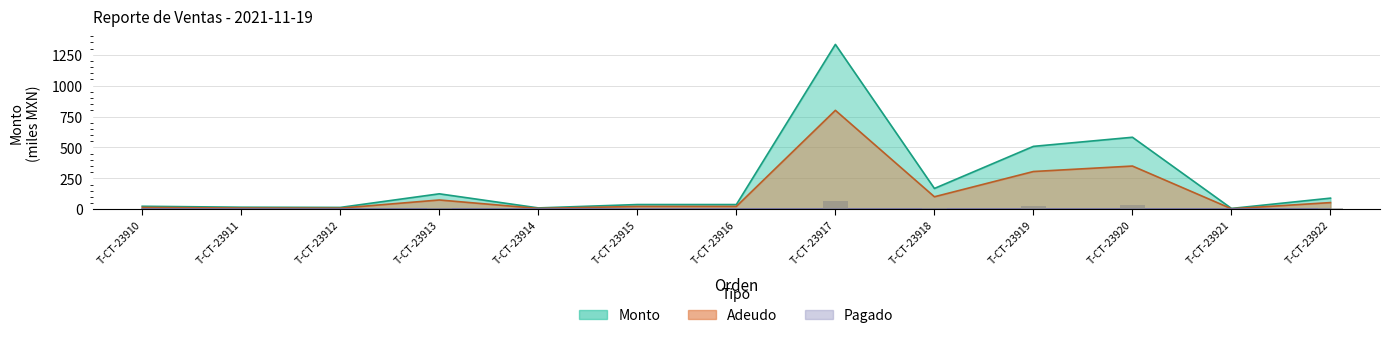

Which series has the largest range (max minus min)?

Monto